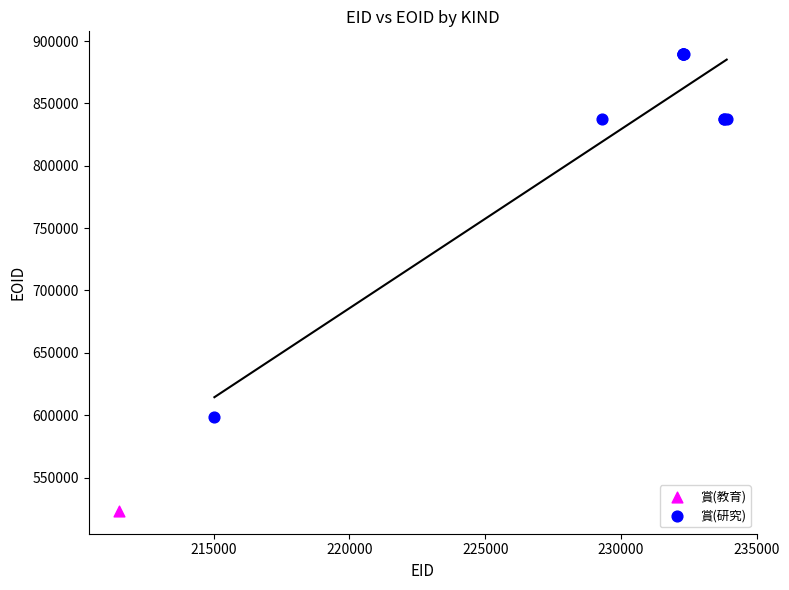

What are all the series names shown in the legend?

賞(教育), 賞(研究)